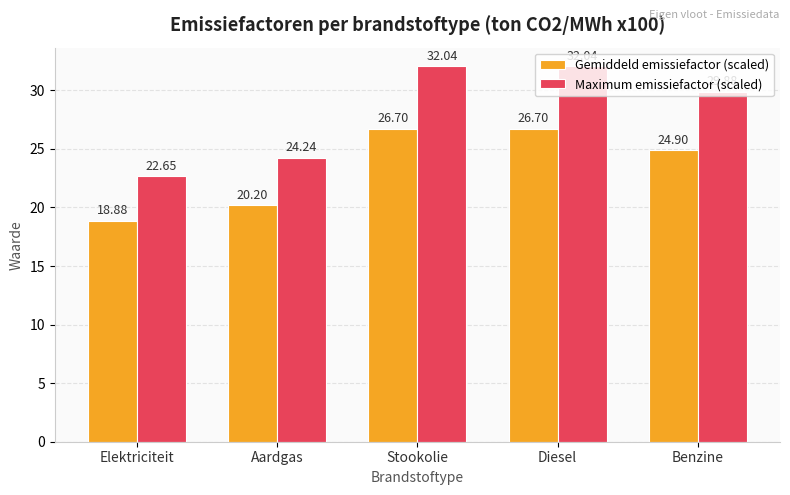

How many values in the Gemiddeld emissiefactor (scaled) series are below 24?

2